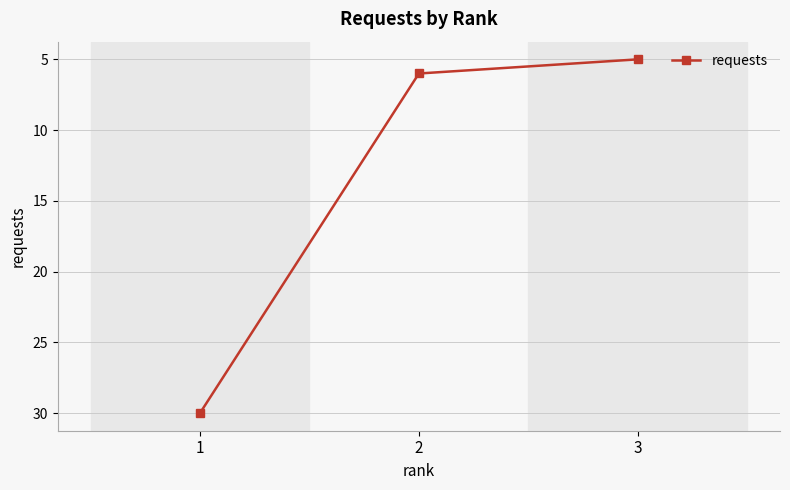

List the labels in order of value, largest first.

1, 2, 3